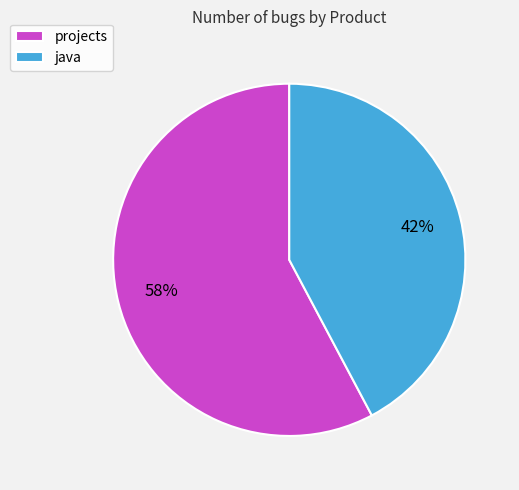

Which has a higher value, projects or java?

projects